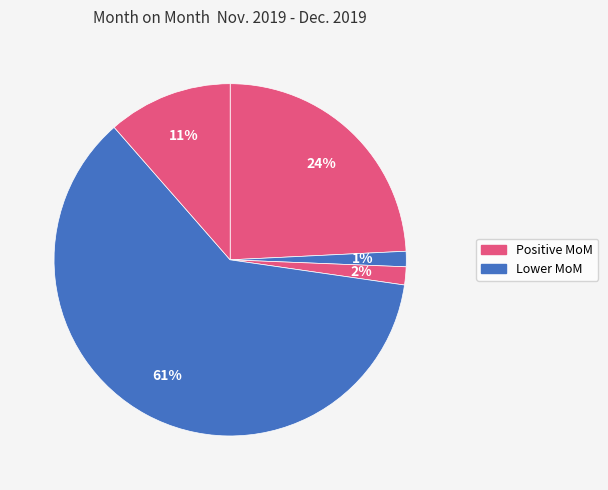

How many segments does this pie chart have?

5